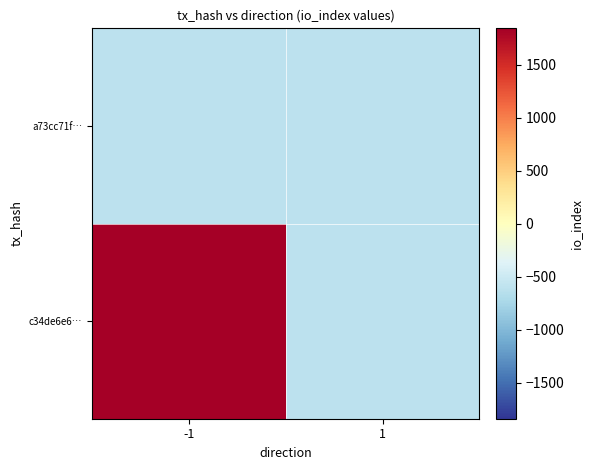

Rank the series by their average value, from lowest to highest.

a73cc71f…, c34de6e6…